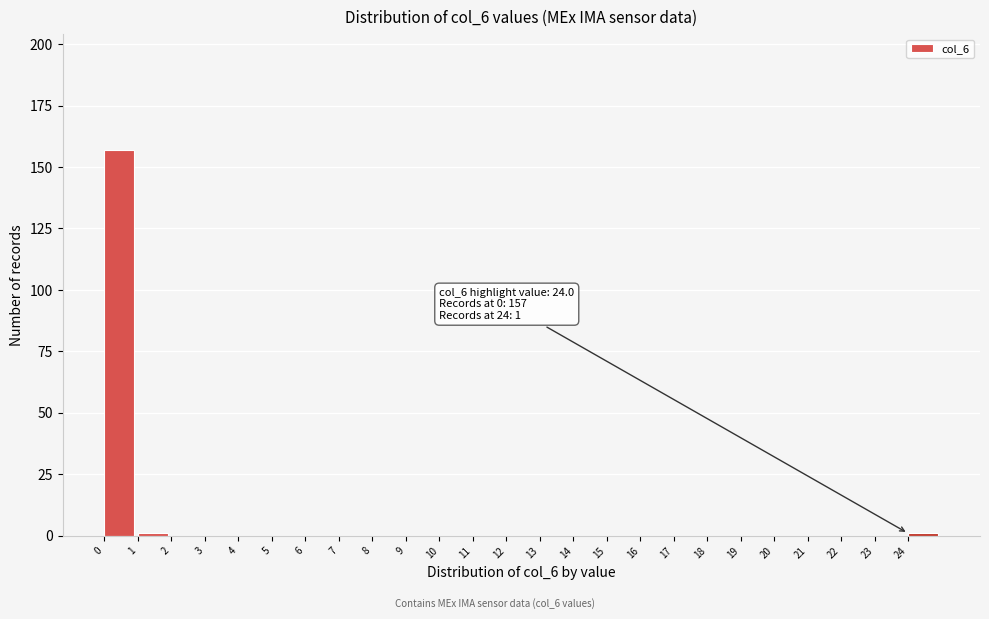

Reading left to right, transcribe all the data shown in this chart.

0=157	1=1	2=0	3=0	4=0	5=0	6=0	7=0	8=0	9=0	10=0	11=0	12=0	13=0	14=0	15=0	16=0	17=0	18=0	19=0	20=0	21=0	22=0	23=0	24=1